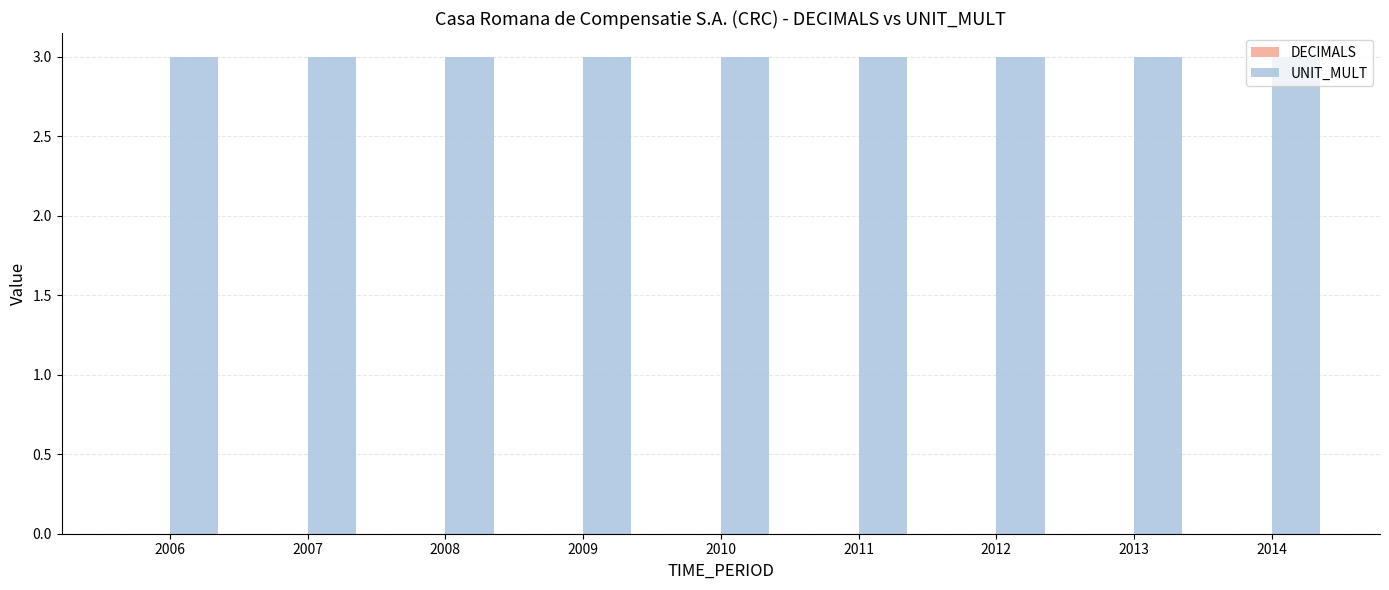

At which category does the chart reach its peak across all series?

2006